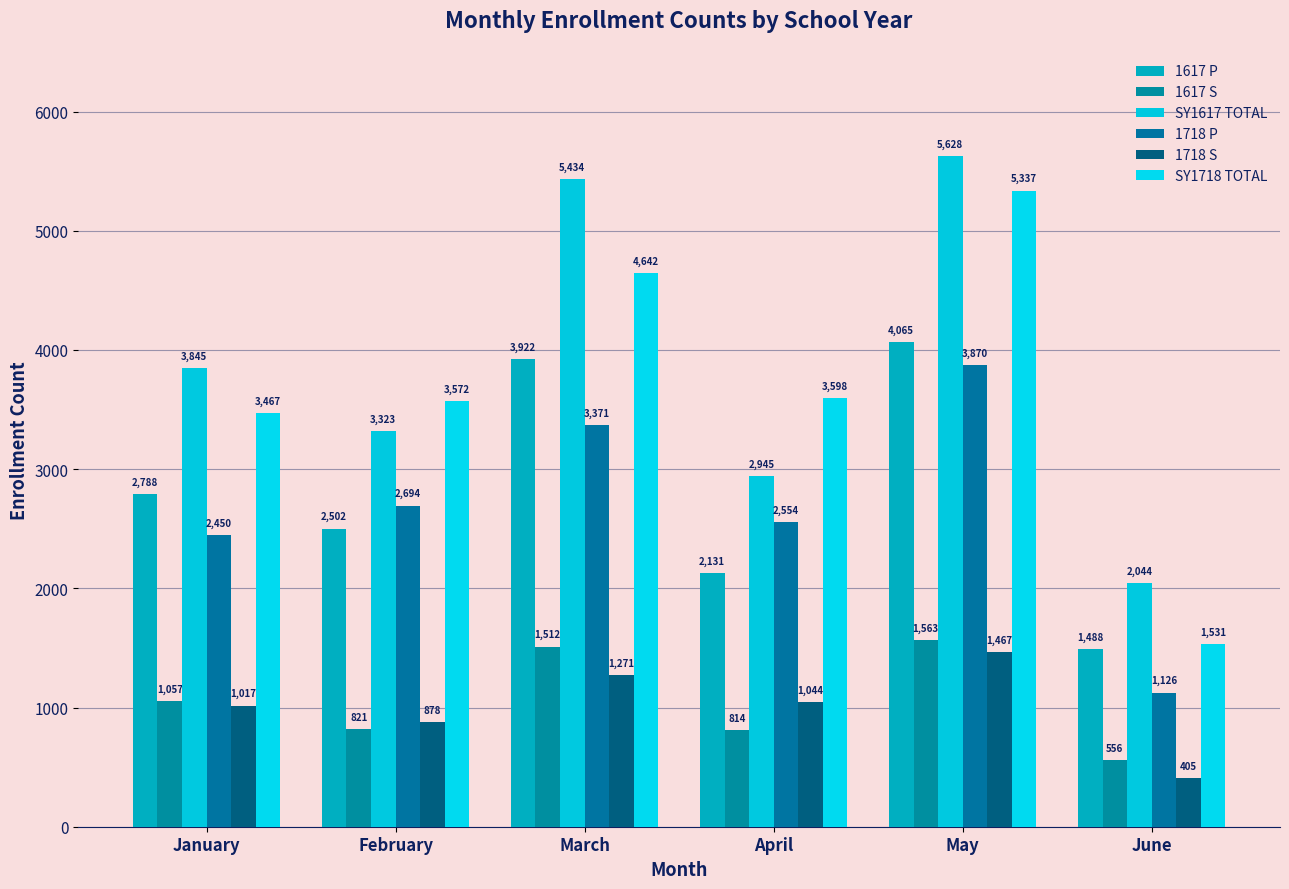

Which series changed the most between March and April?

SY1617 TOTAL